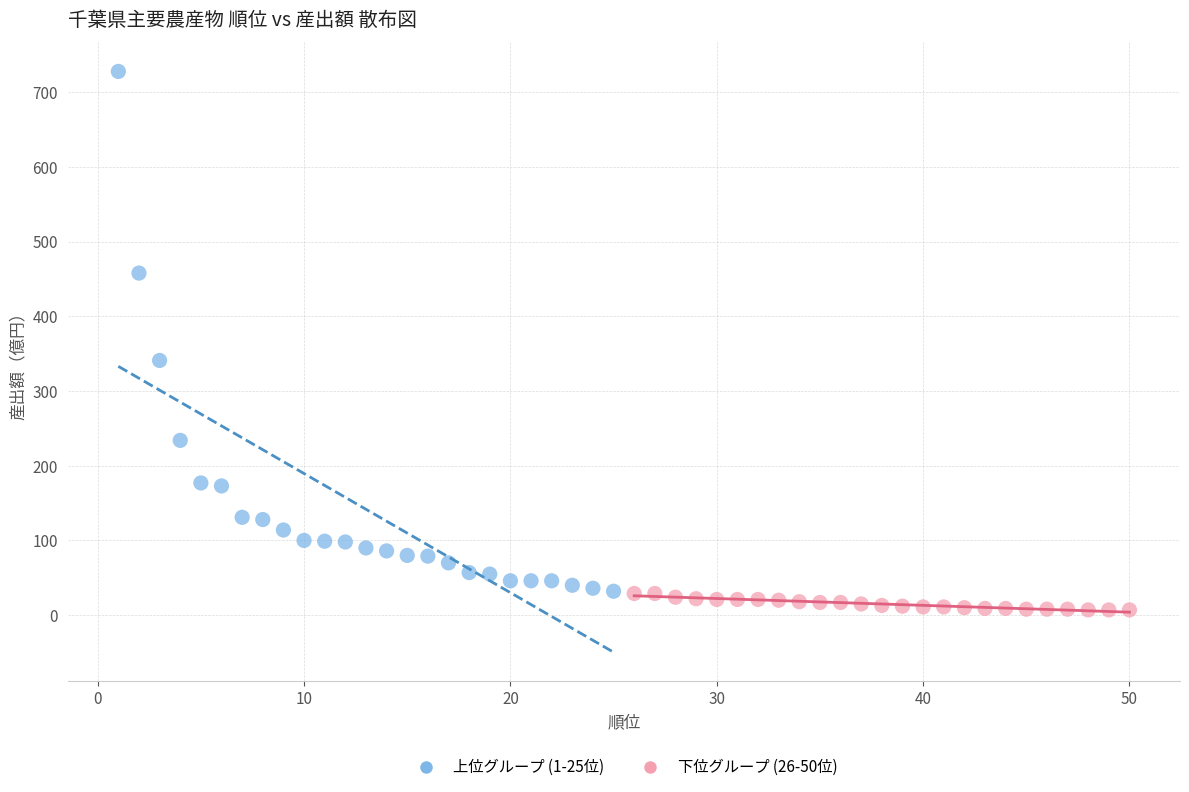

What are all the series names shown in the legend?

上位グループ (1-25位), 下位グループ (26-50位)